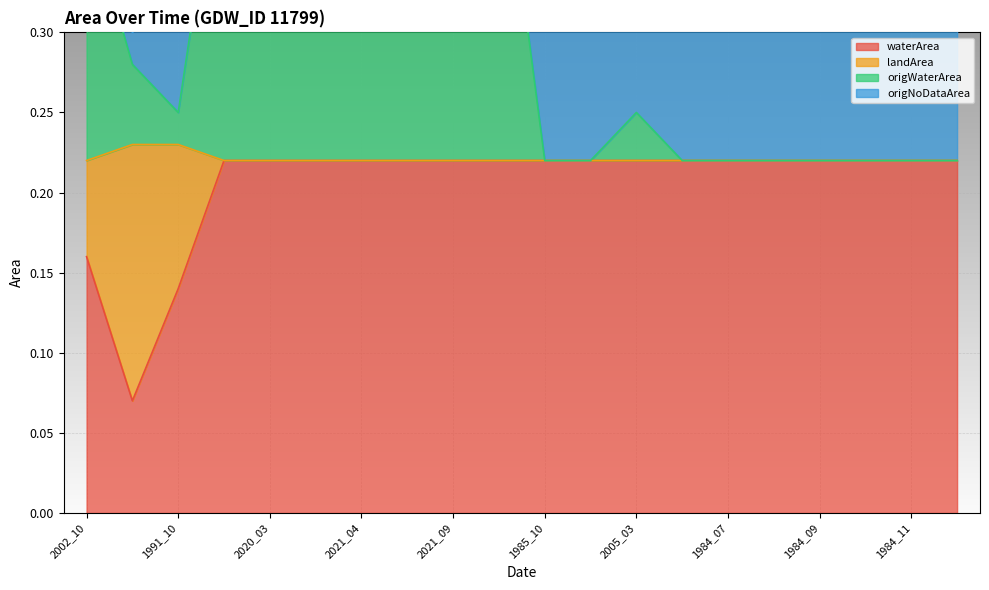

Which has a higher value, 2021_08 or 1984_03?

2021_08